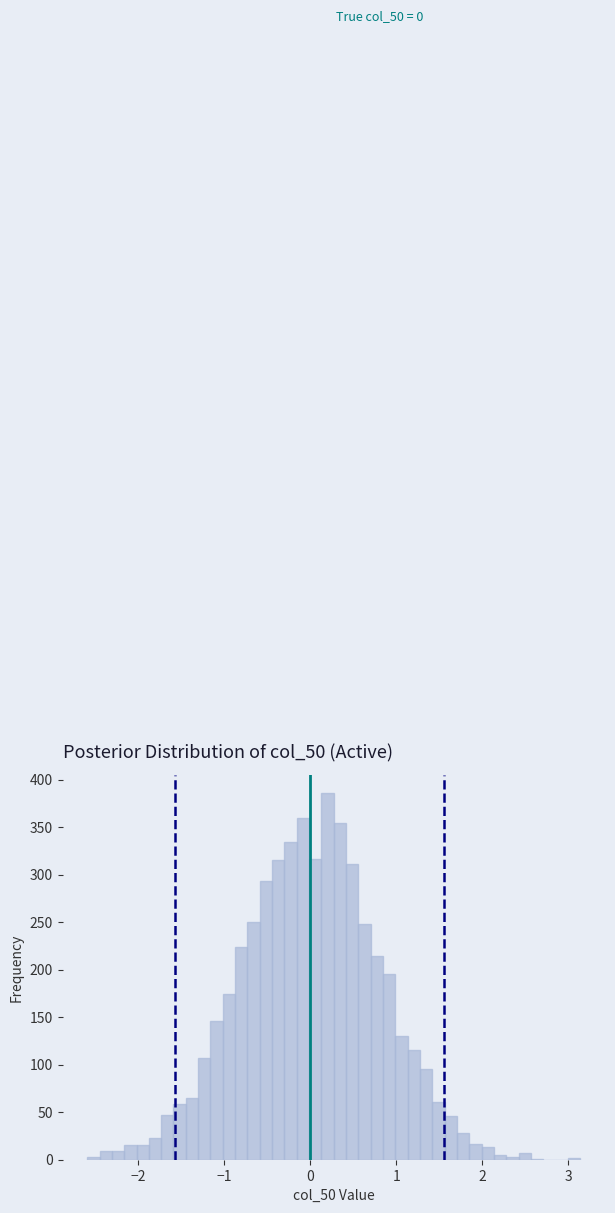

Read against the x-axis, roughly where is the centre of the tallest bar?

0.2